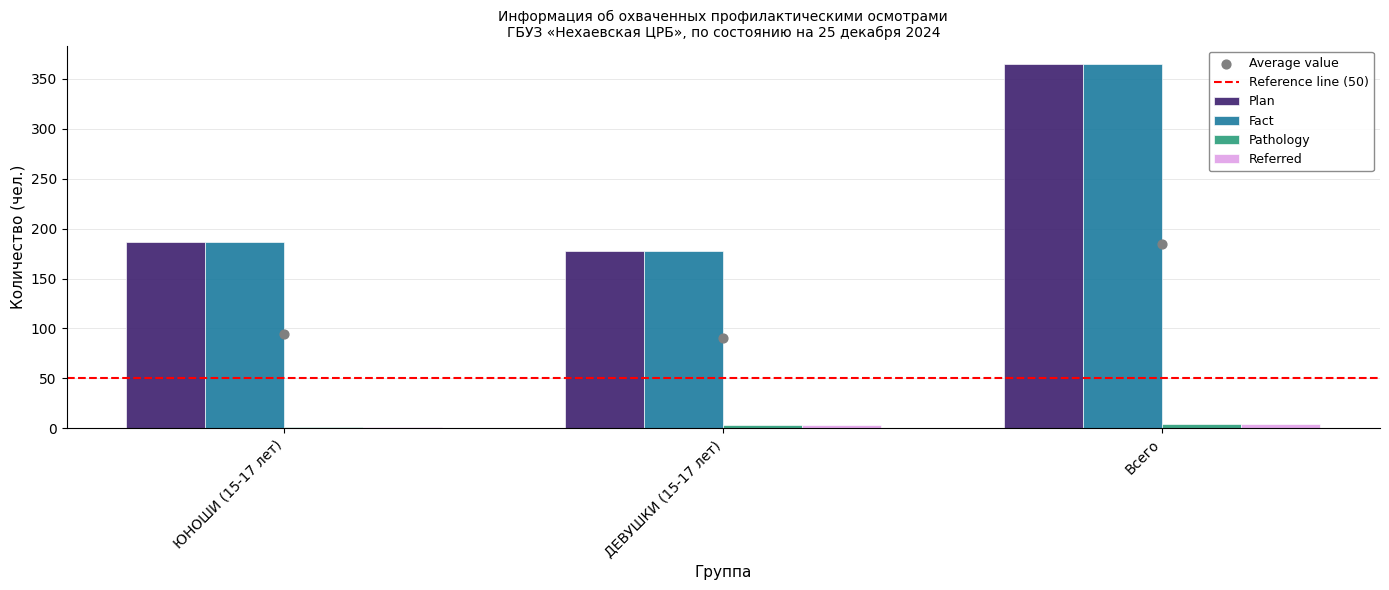

Is the value of Plan at ДЕВУШКИ (15-17 лет) greater than the value of Fact at ЮНОШИ (15-17 лет)?

No